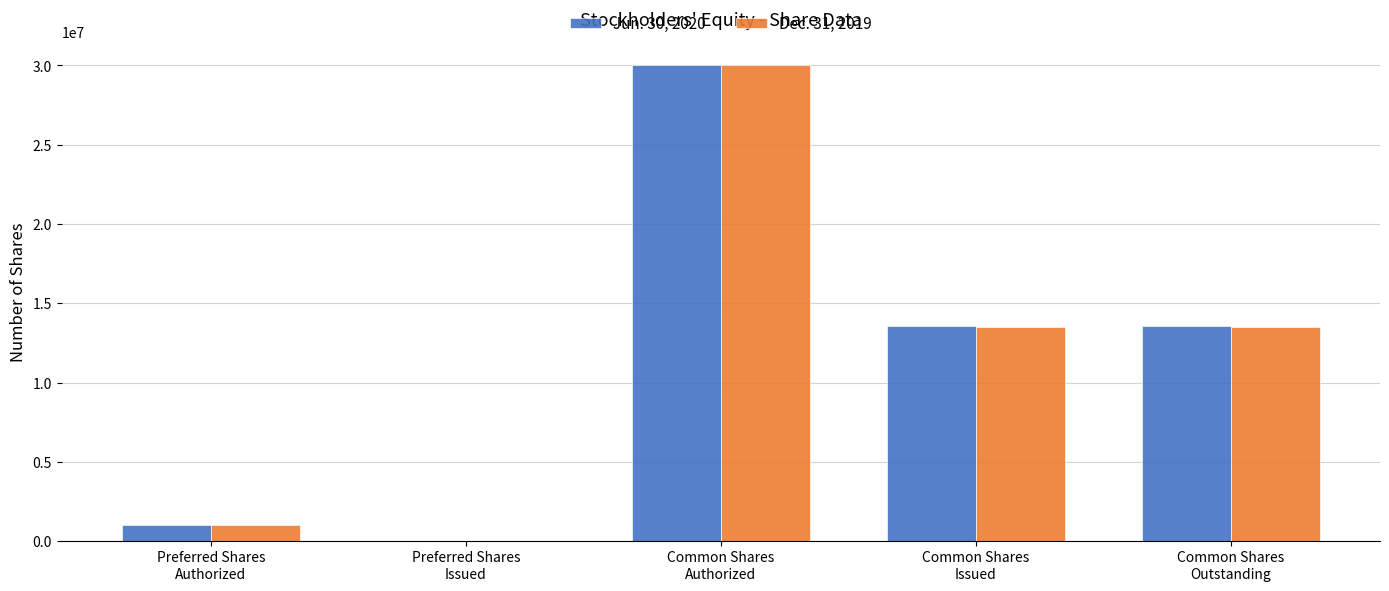

What value does the Jun. 30, 2020 series have at Common Shares
Outstanding?

13575123